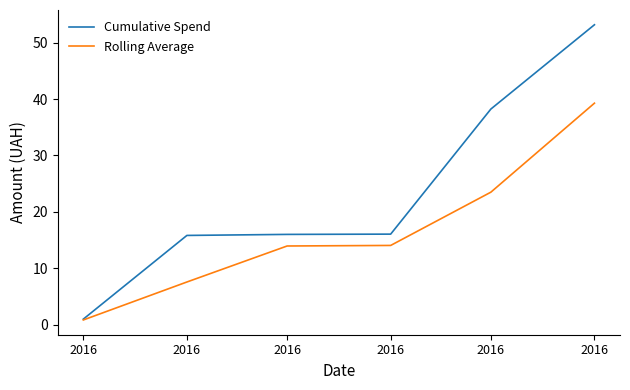

At which label is Cumulative Spend closest to 27?

2016